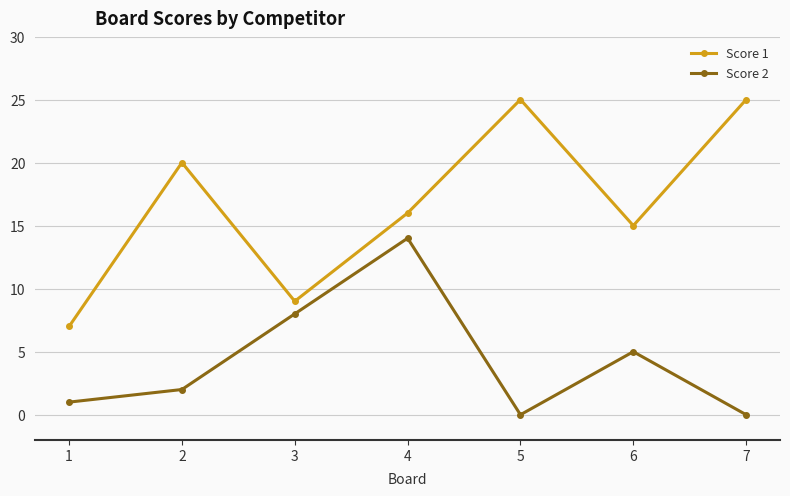

Where does the Score 1 series first go above 16?

2